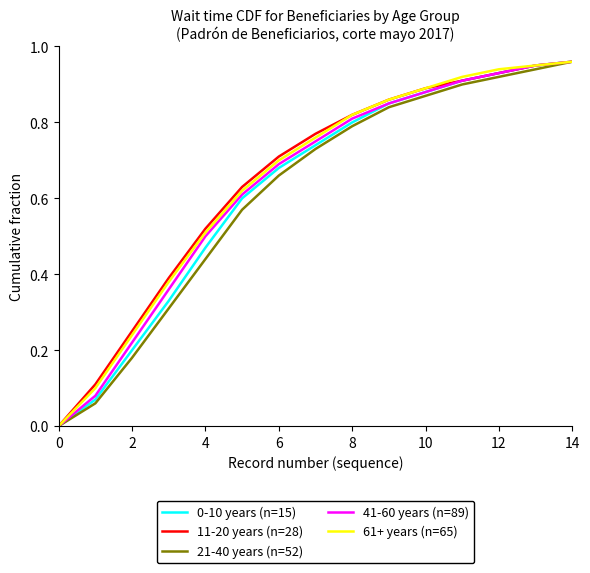

Is the value of 61+ years (n=65) at 6 greater than the value of 41-60 years (n=89) at 10?

No